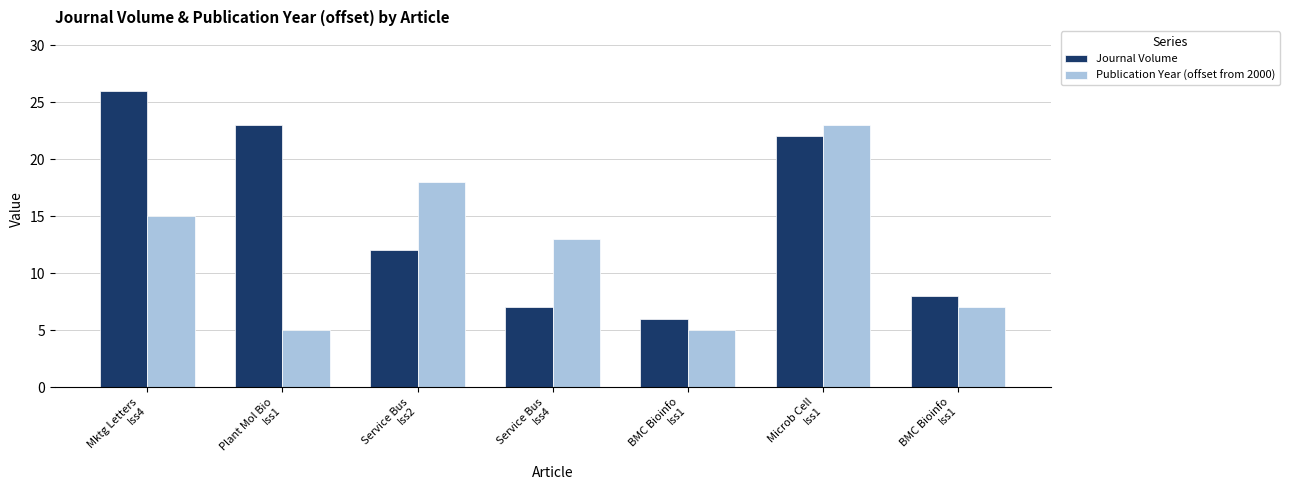

How many bars are there in total?

14